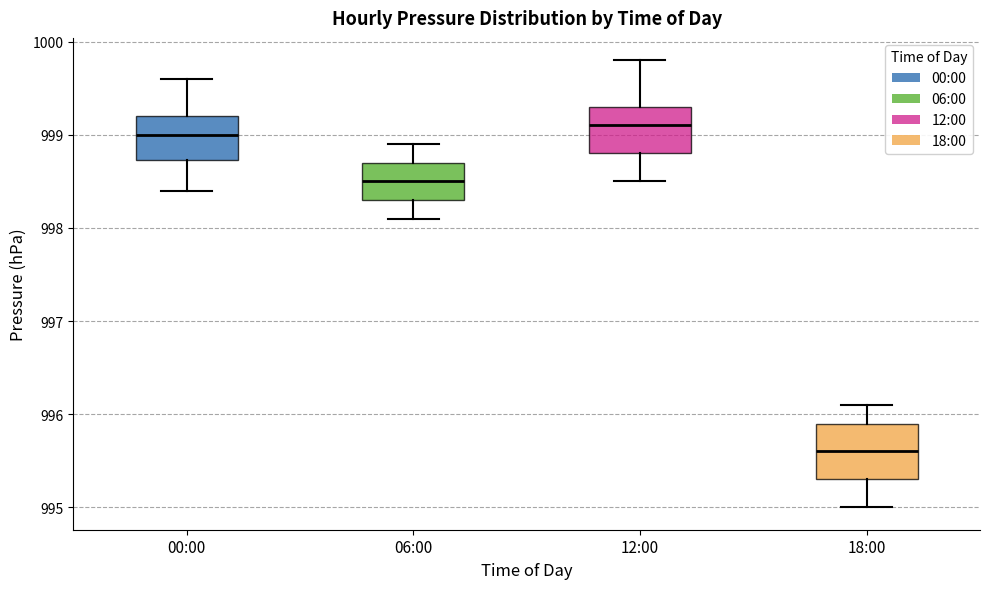

Which box is the tallest, from its lower edge to its upper edge?

18:00